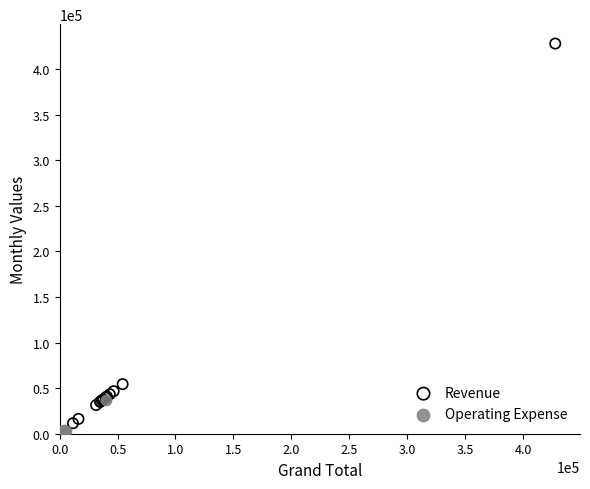

Which series has the widest spread of Y values?

Revenue